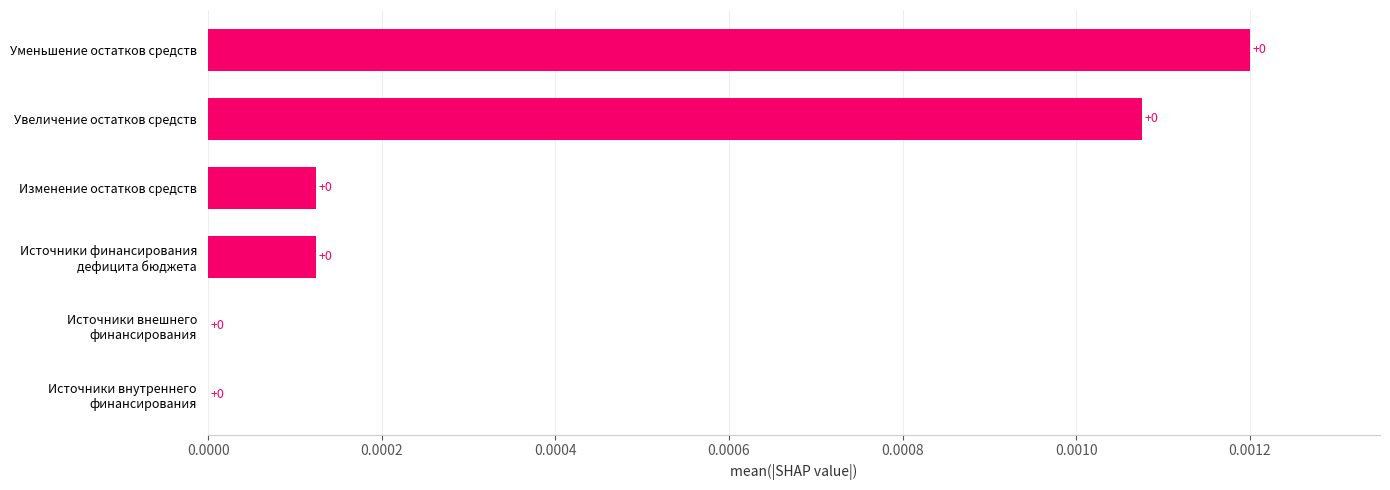

The chart shows a value of 0.0 at Изменение остатков средств. True or false?

True